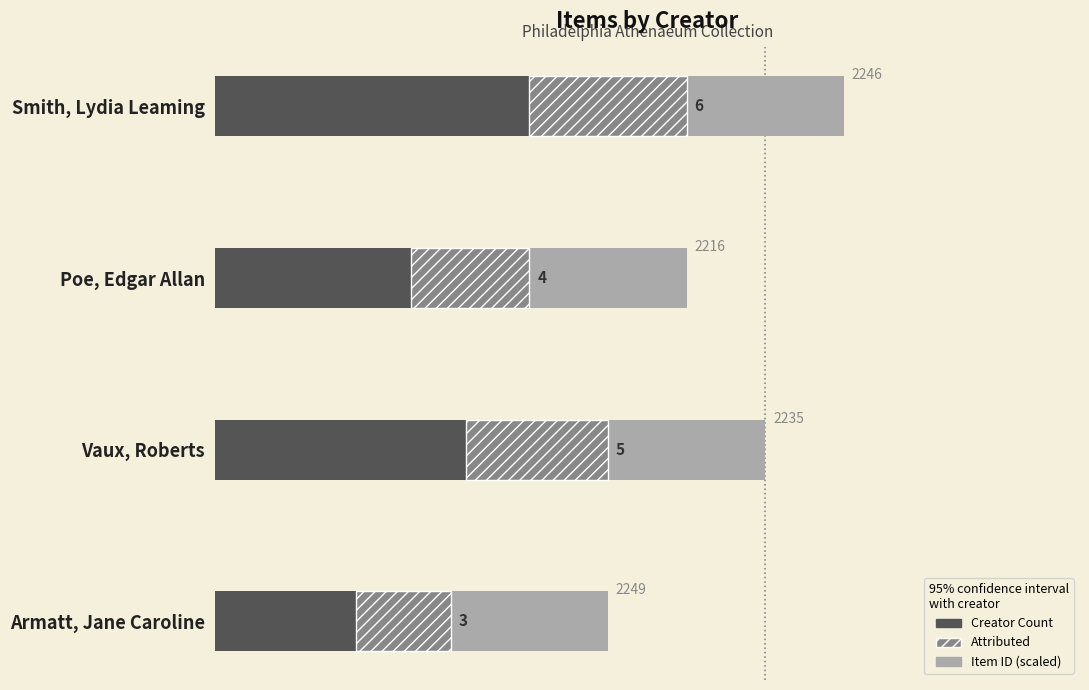

How many data points does each series have?

4